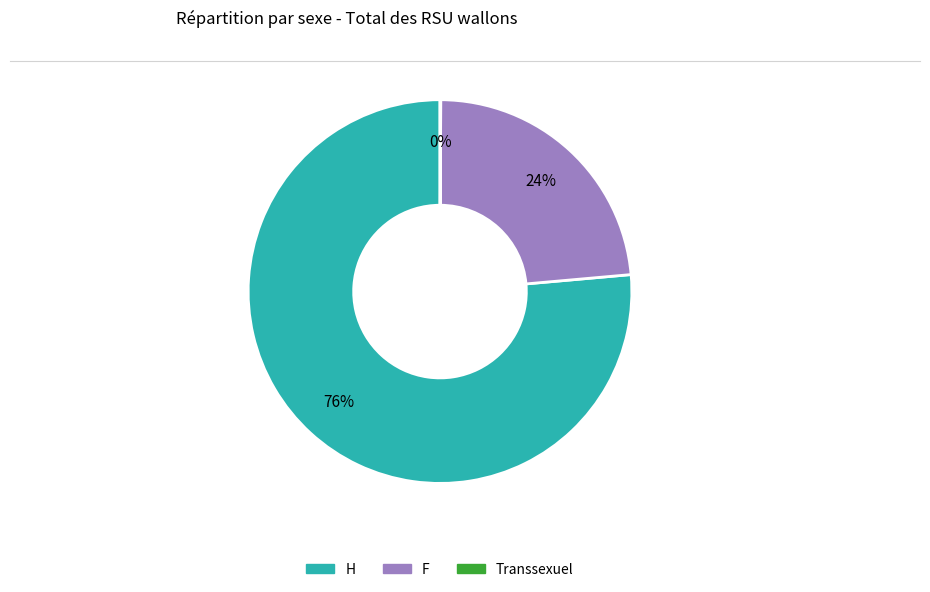

Which slice is the largest?

H